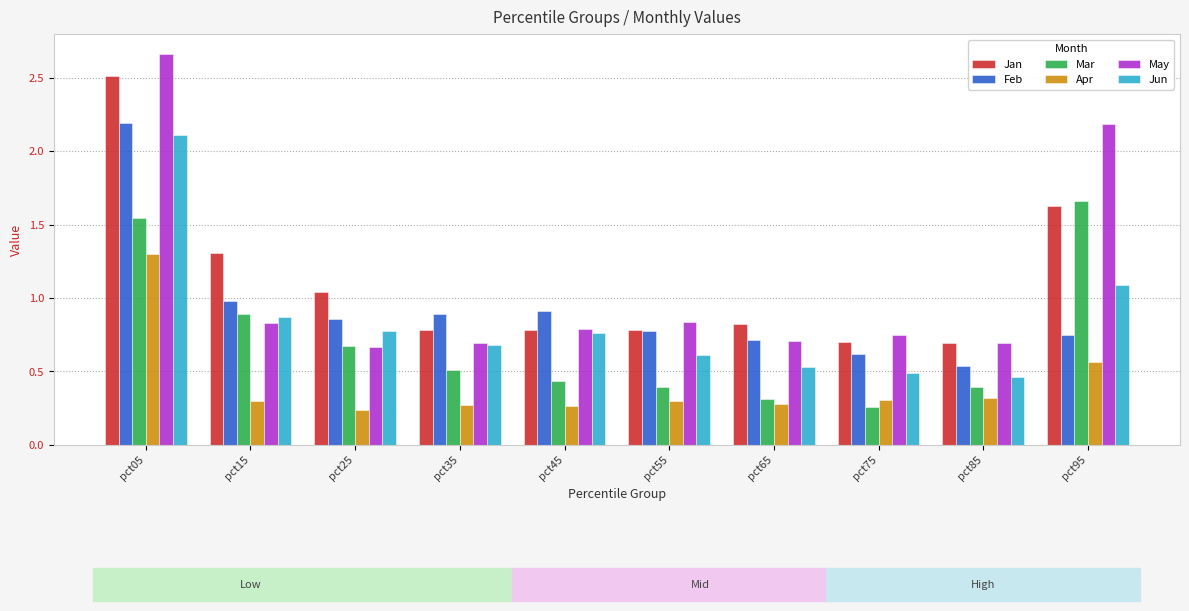

Which series has the widest spread of values?

May